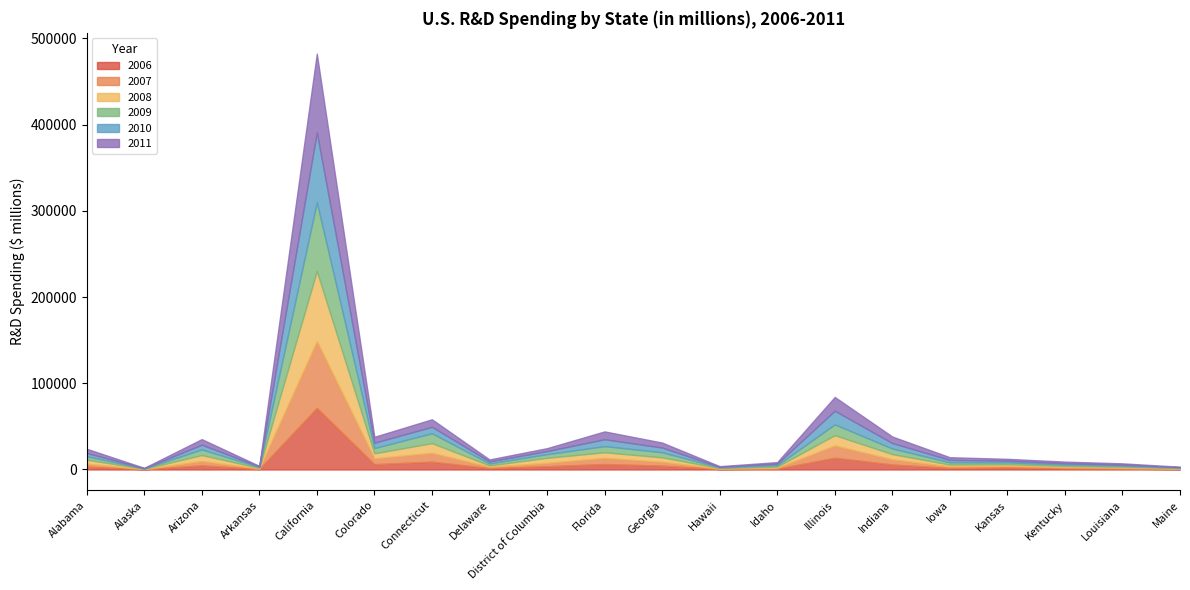

How many data points in 2007 are above 3289?

9